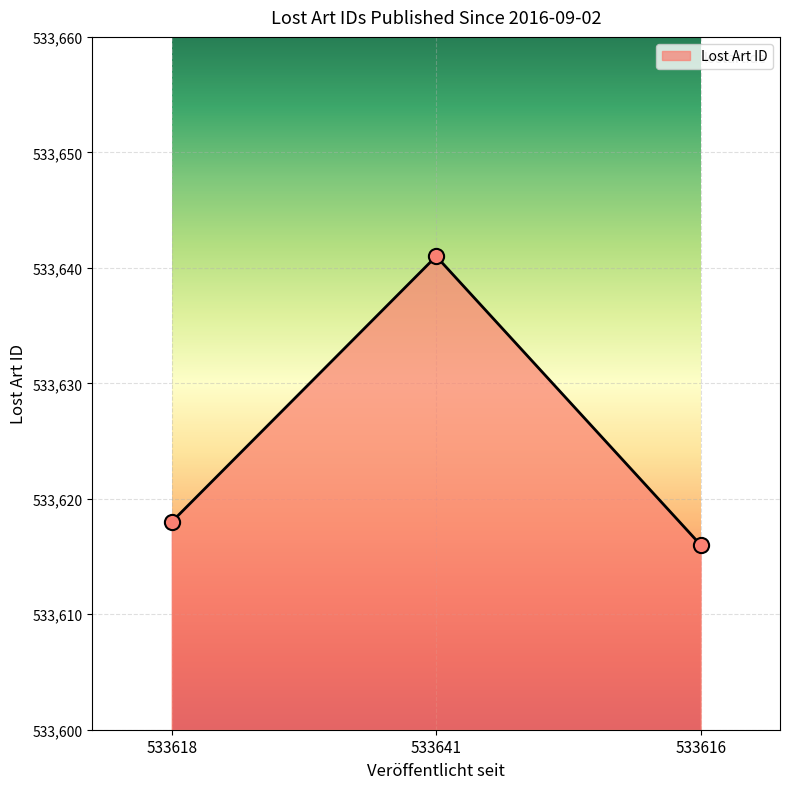

What is the change in value from 533641 to 533616?

-25